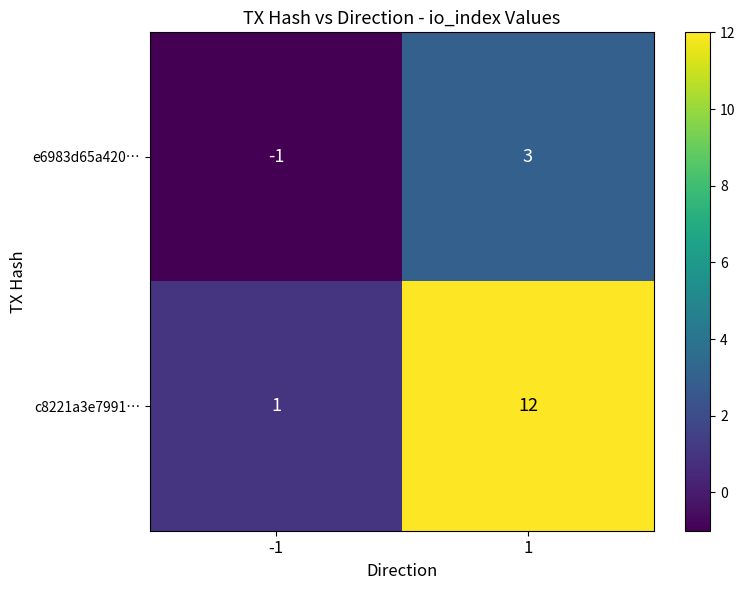

Which series has the largest total across all categories?

c8221a3e7991…